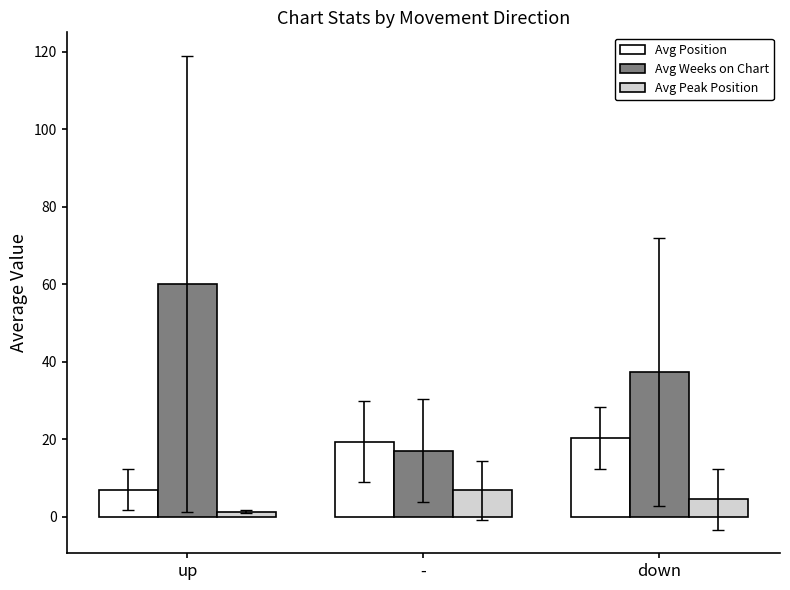

What are all the series names shown in the legend?

Avg Position, Avg Weeks on Chart, Avg Peak Position